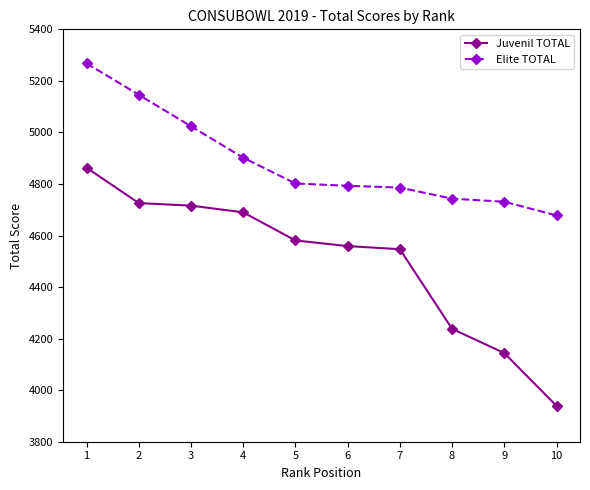

Does the chart display data point markers on the line(s)?

Yes